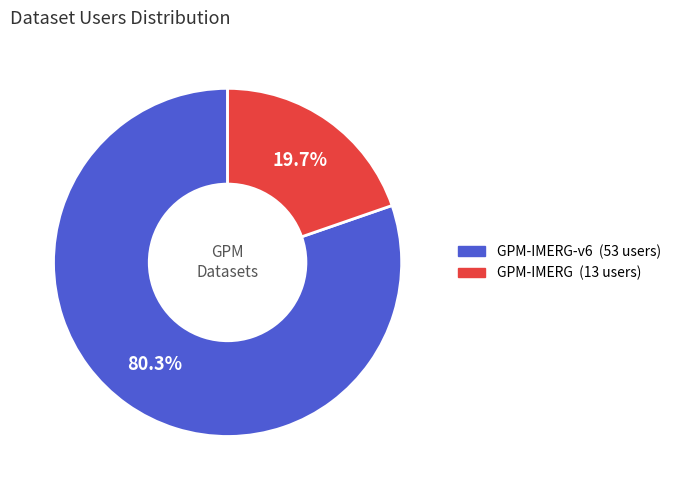

Does any single category account for the majority?

Yes